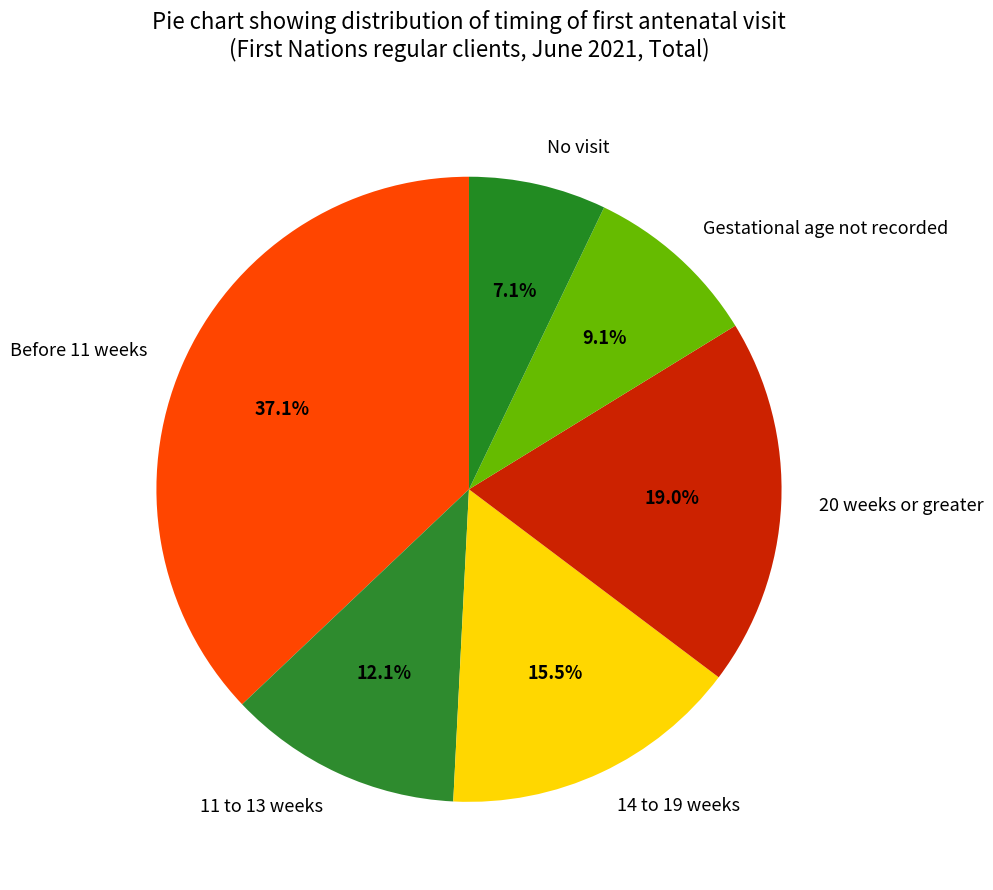

What percentage is the 20 weeks or greater slice, to the nearest percent?

19%